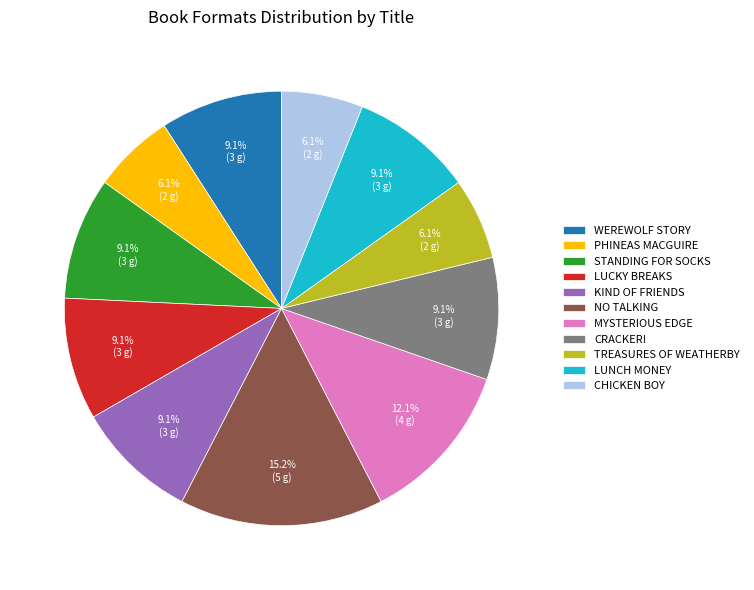

How many slices are in this pie chart?

11